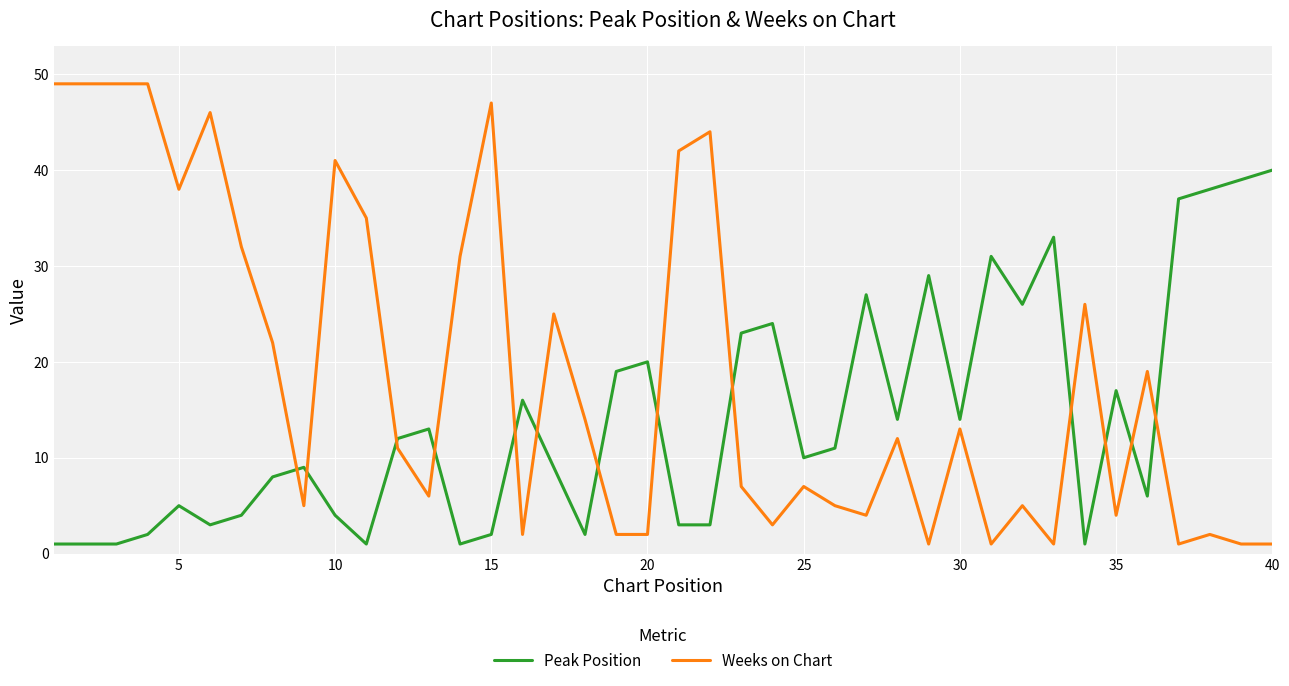

Which series ends up on top after the final intersection of Weeks on Chart and Peak Position?

Peak Position